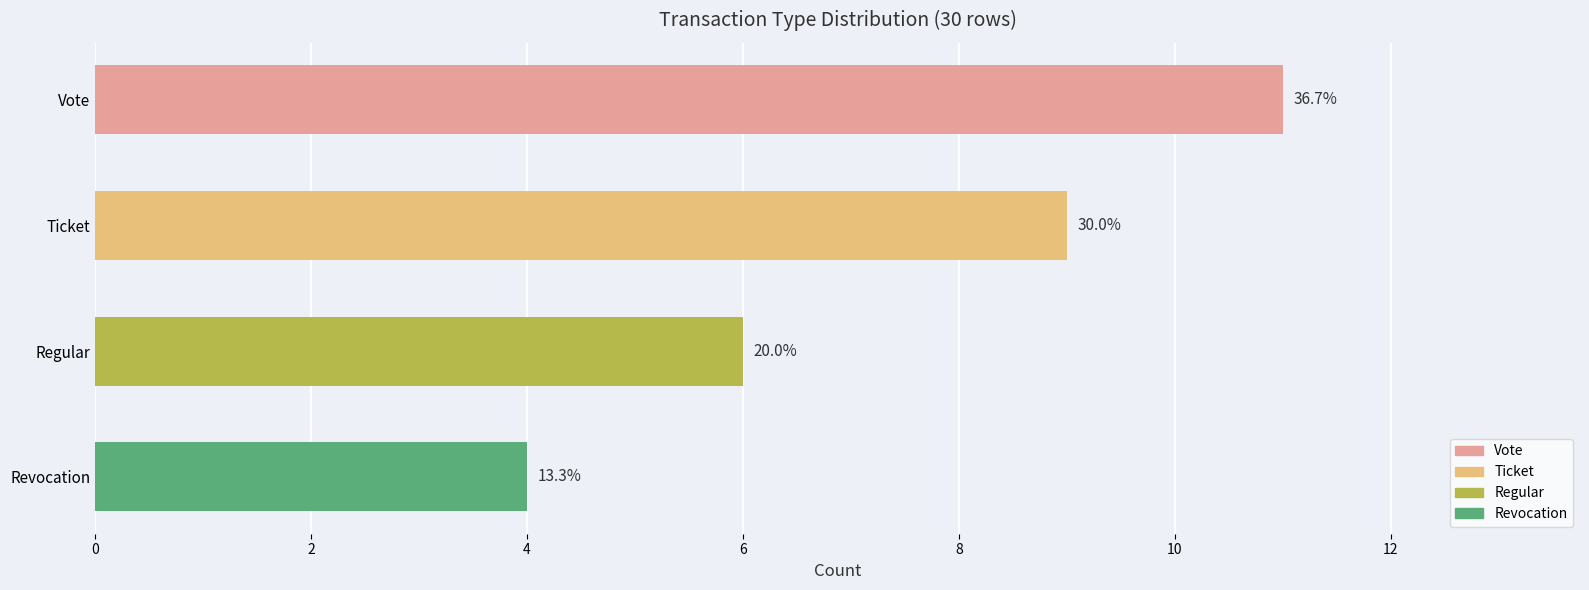

How many bars are there in total?

4